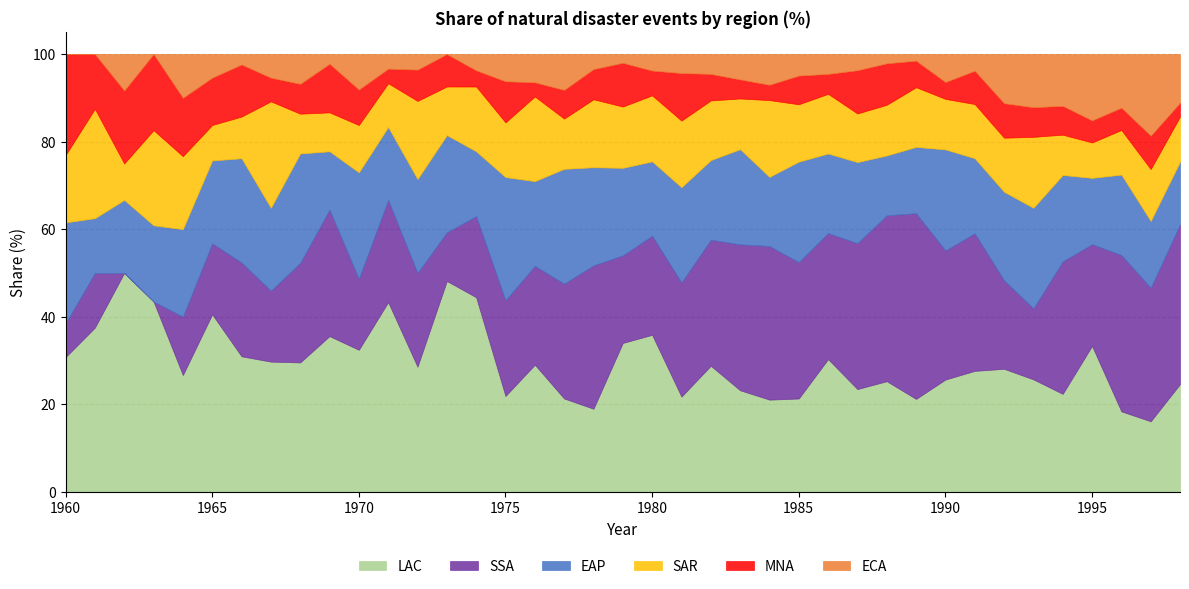

Between 1982 and 1981, which is larger?

1982